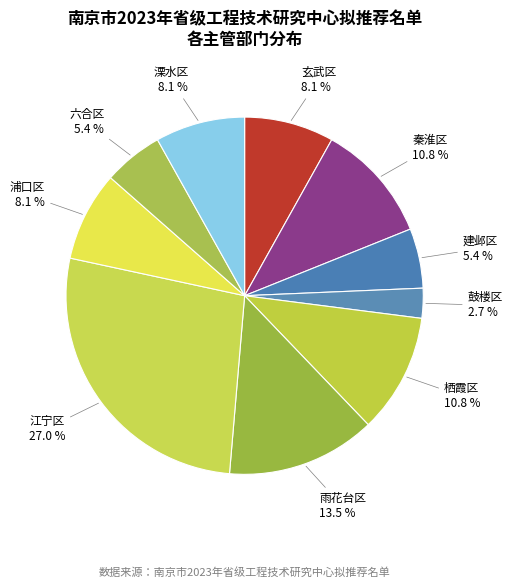

How many slices are in this pie chart?

10